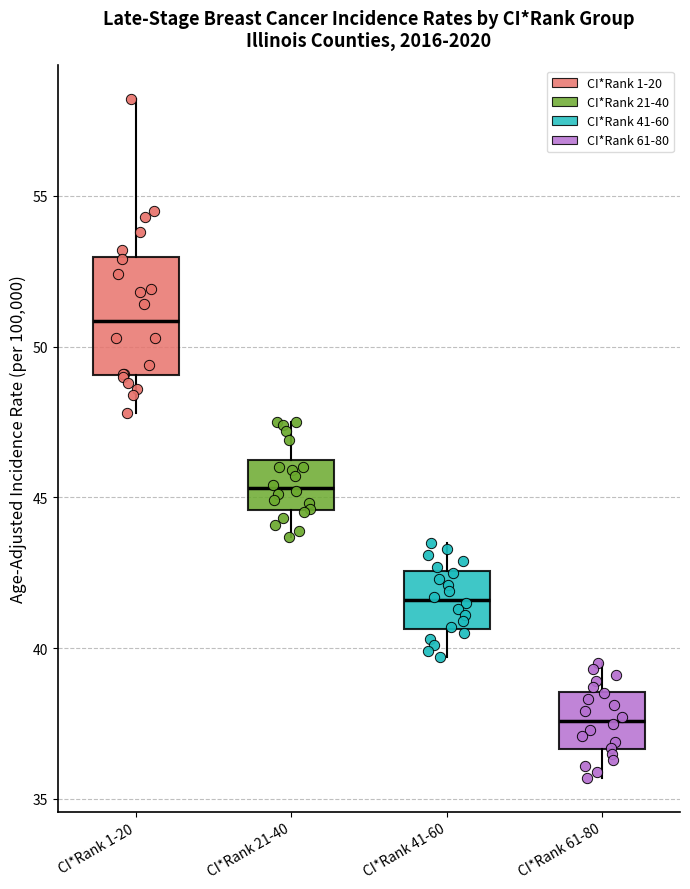

Which box has the highest median line?

CI*Rank 1-20